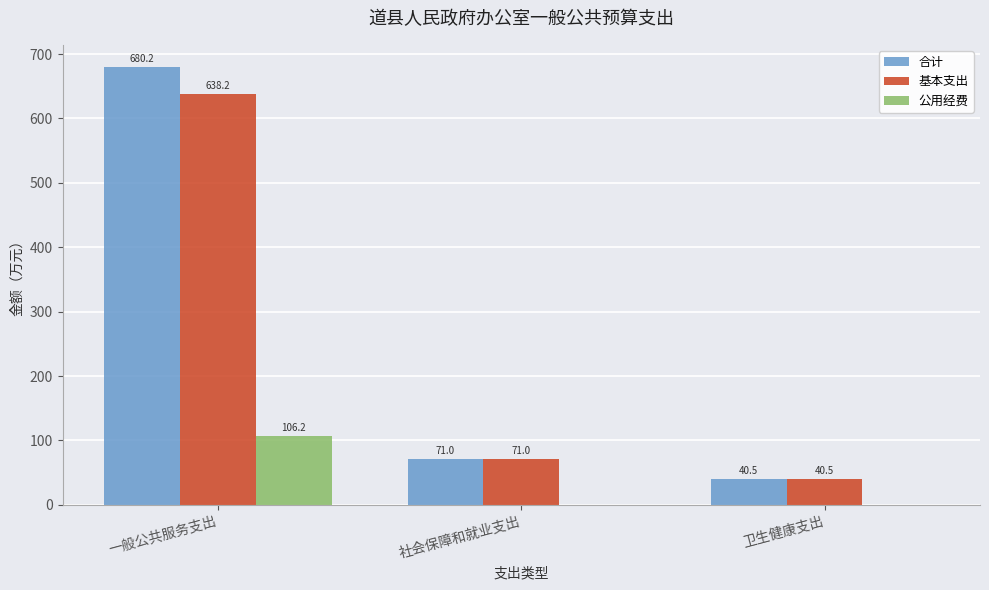

What is the highest value of the 公用经费 series?

106.2